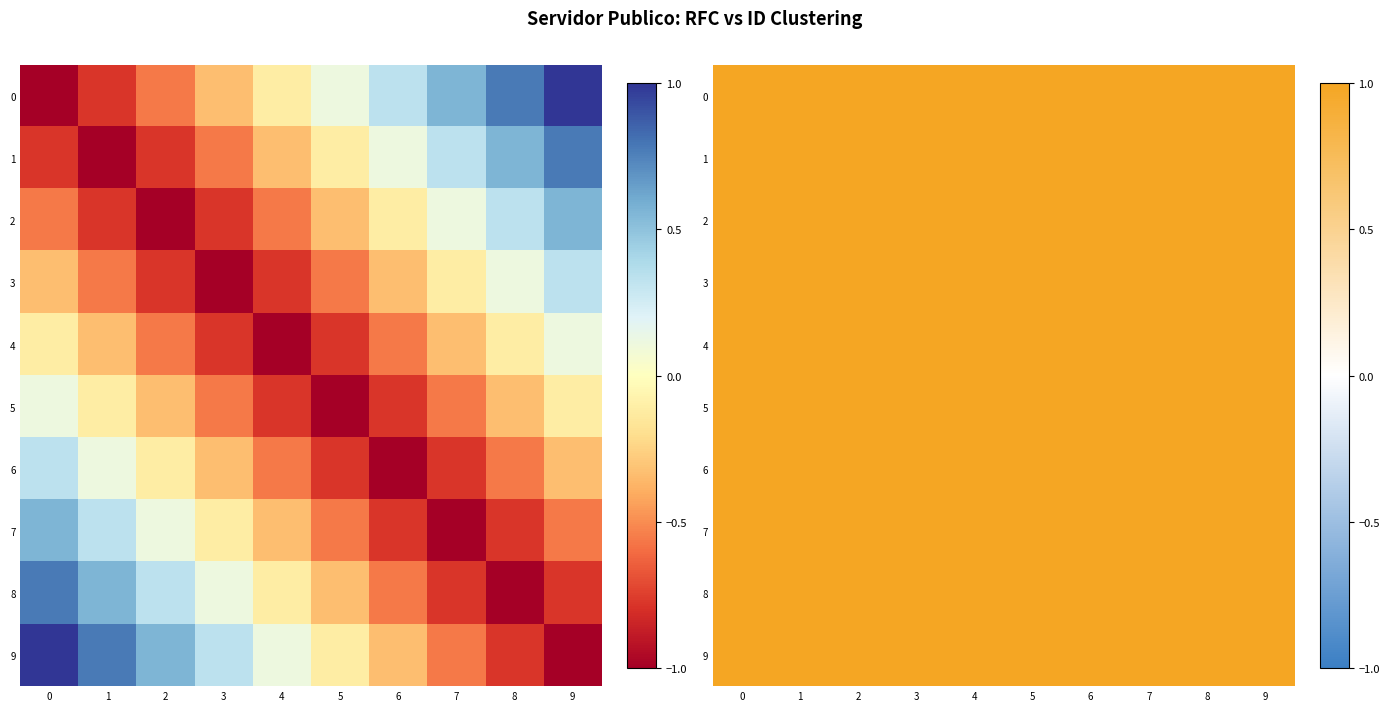

How many values in 3 are above zero?

2